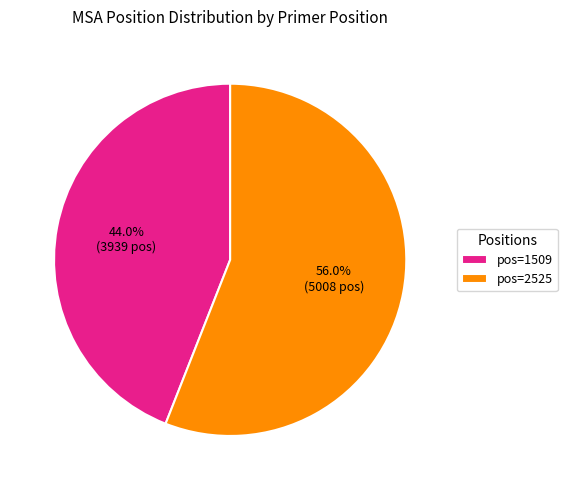

Rank the categories by value from lowest to highest.

pos=1509, pos=2525